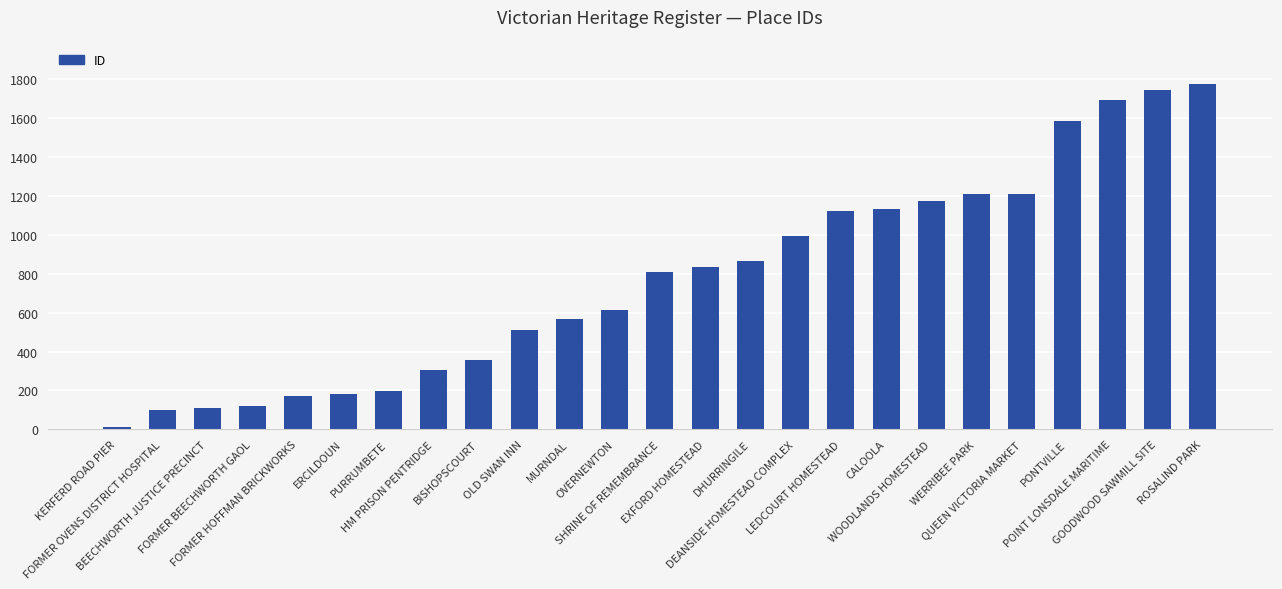

What is the approximate value at MURNDAL?

565